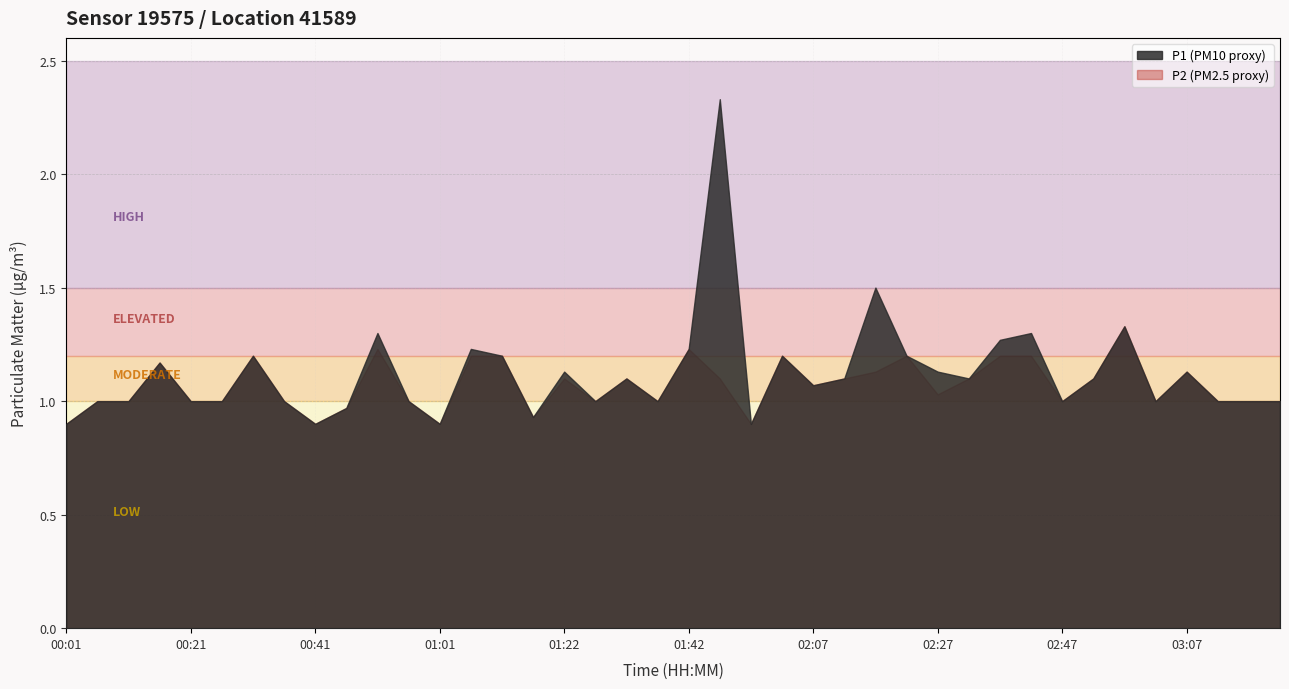

How many interior local peaks does the P2 series have?

10